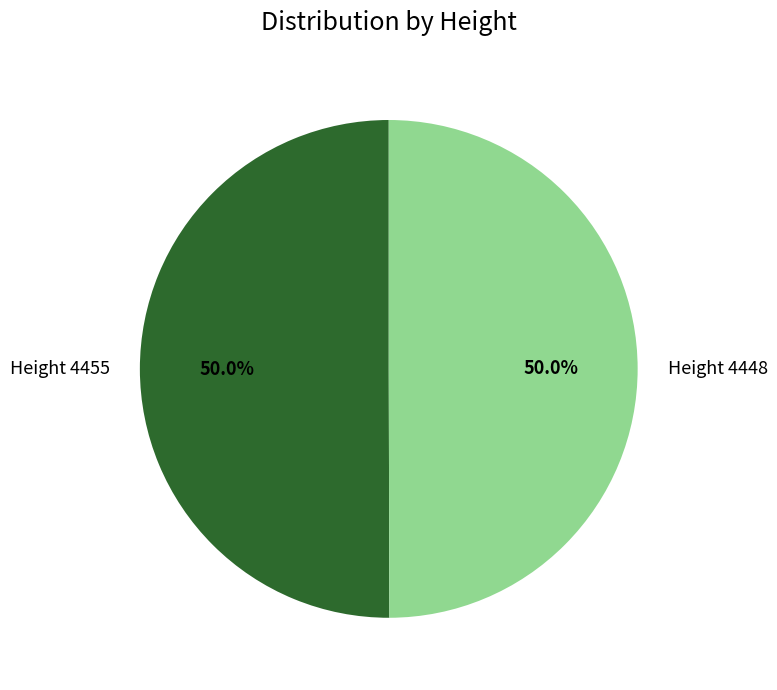

What percentage do Height 4448 and Height 4455 together represent?

100.0%